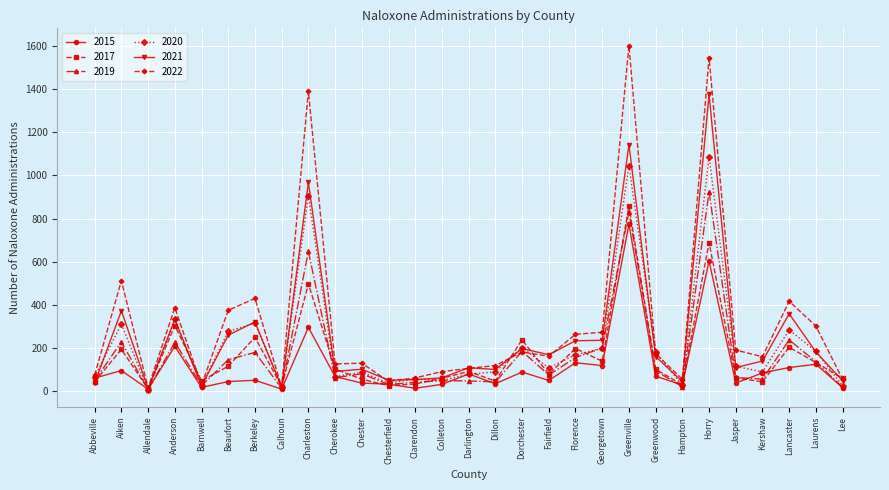

What is the sum of the 2017 values at Charleston and Aiken?

692